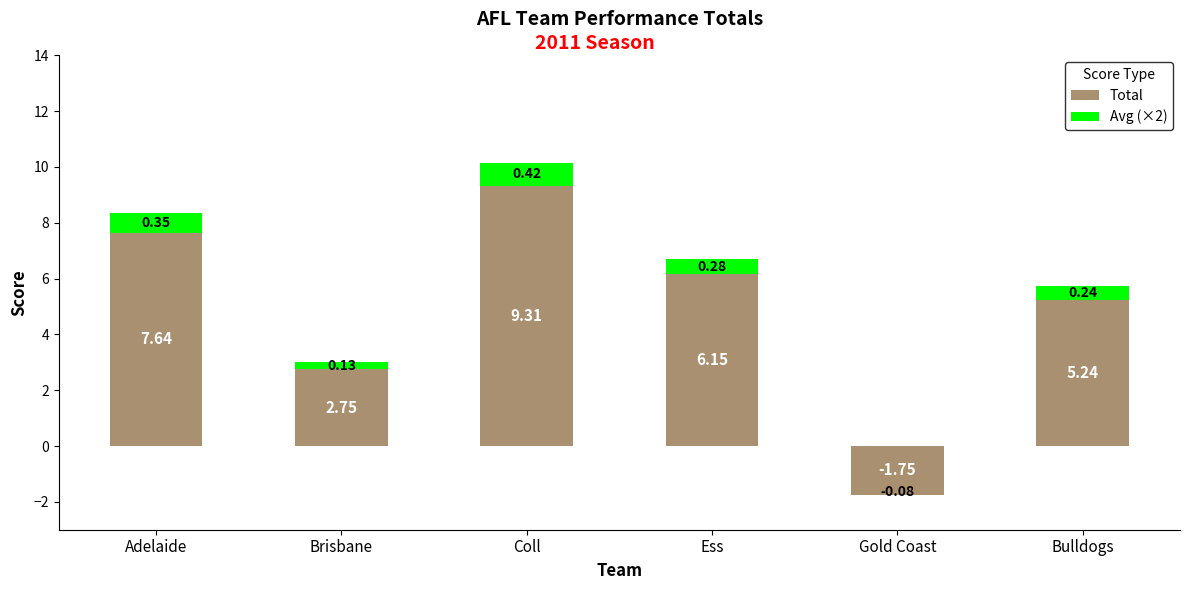

What is the label of the 6th bar from the right?

Adelaide